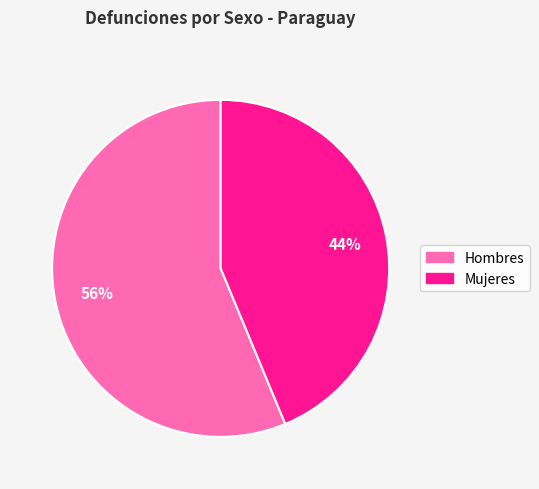

Is there a majority slice in this chart?

Yes